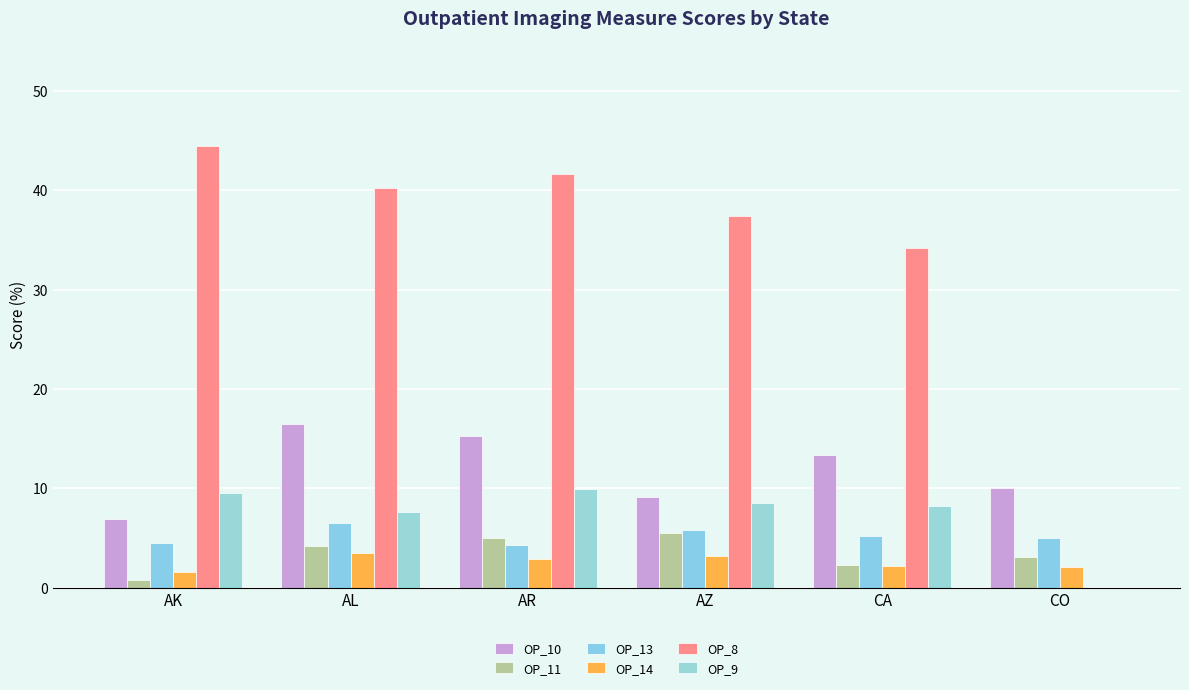

What are all the series names shown in the legend?

OP_10, OP_11, OP_13, OP_14, OP_8, OP_9